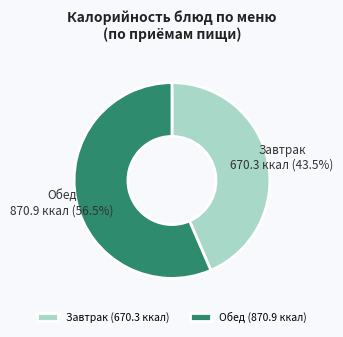

What percentage do Завтрак and Обед together represent?

100.0%